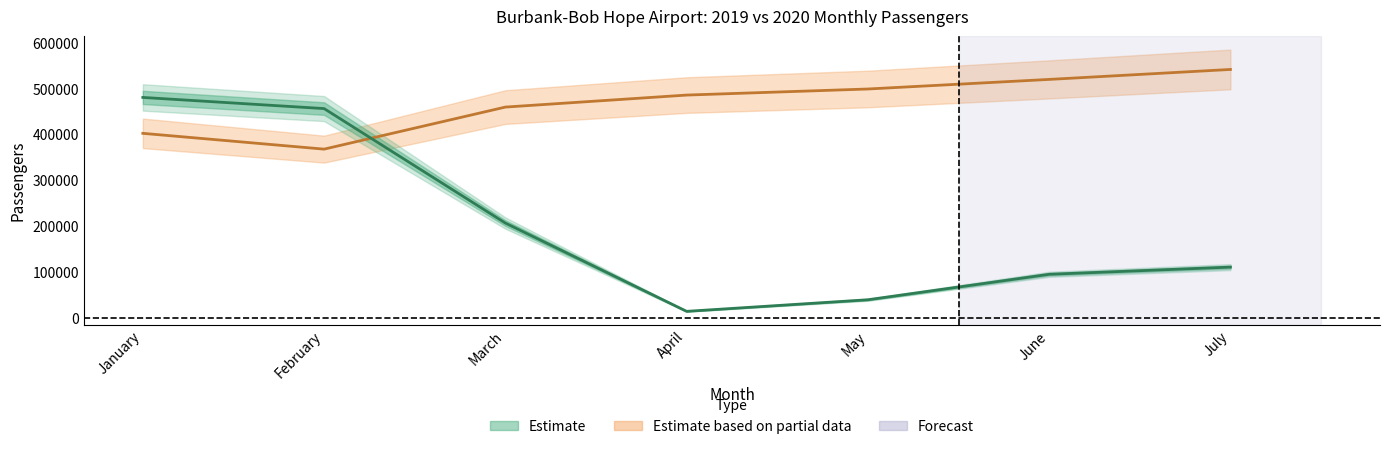

What is the total value across all series at June?

615106